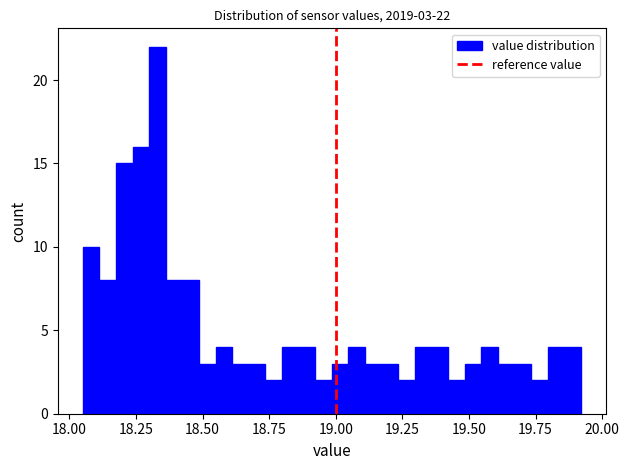

Around what value on the x-axis is the tallest bar? Give the approximate position of its centre, as read against the axis.

18.35